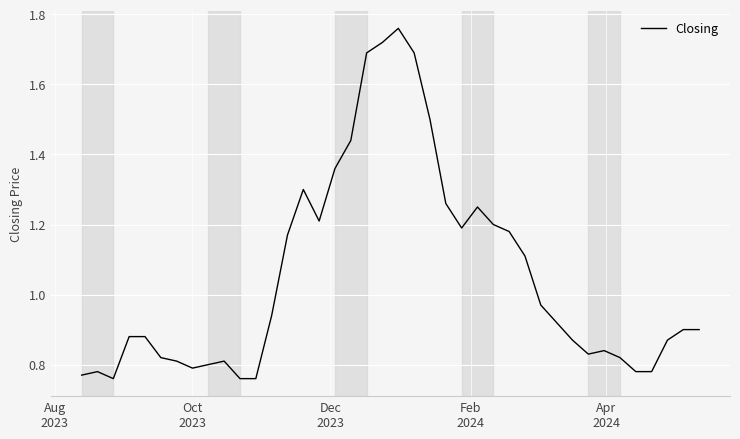

How many lines are shown in the chart?

1